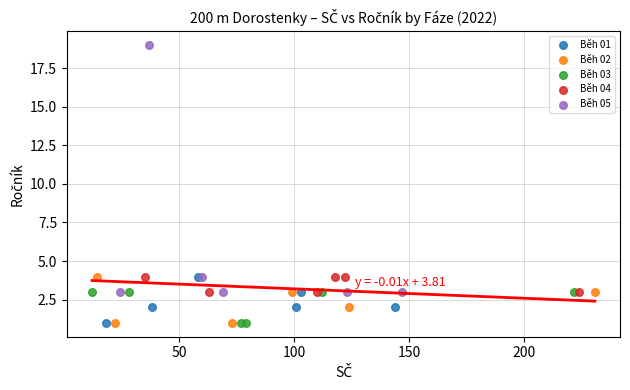

Which series has the largest Y range (max minus min)?

Běh 05